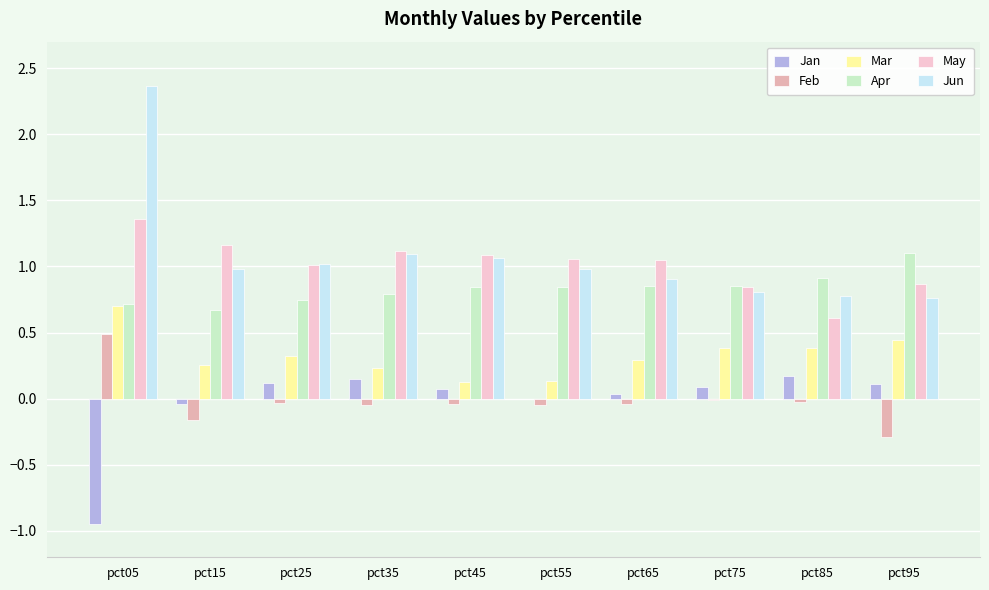

What is the sum of all May values?

10.2